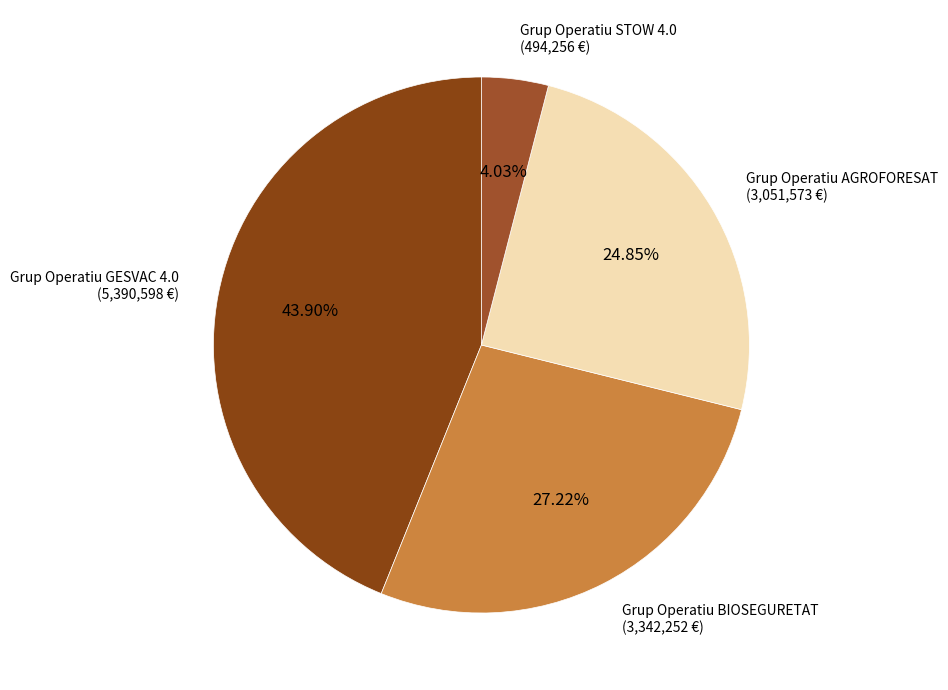

To the nearest percent, what is the combined percentage of Grup Operatiu STOW 4.0 and Grup Operatiu GESVAC 4.0?

48%